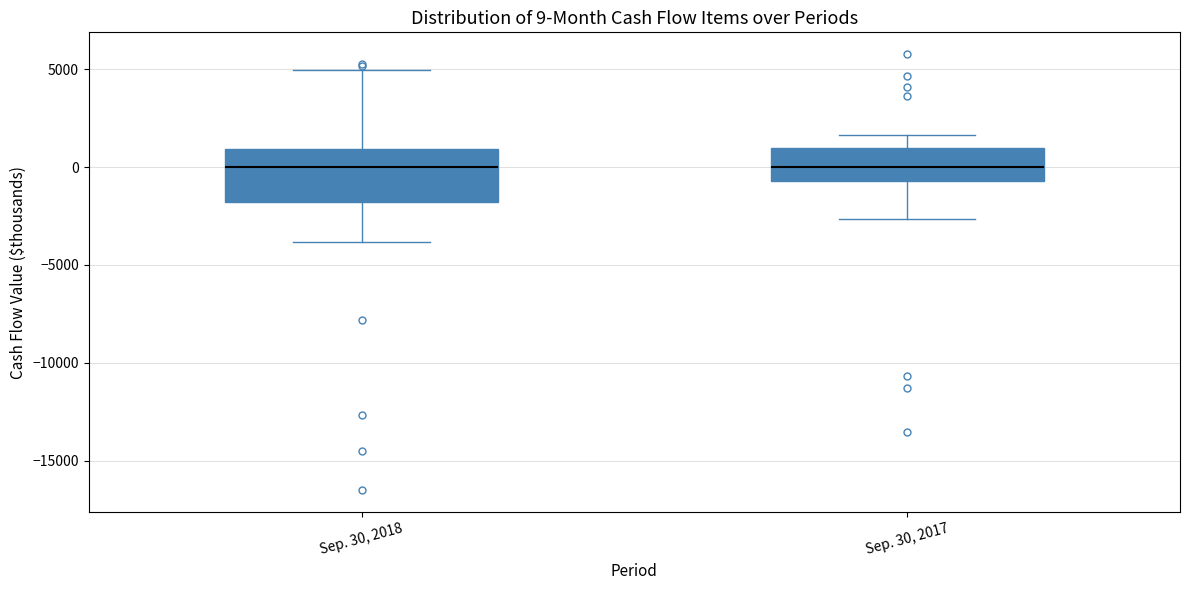

Which box is the tallest, from its lower edge to its upper edge?

Sep. 30, 2018